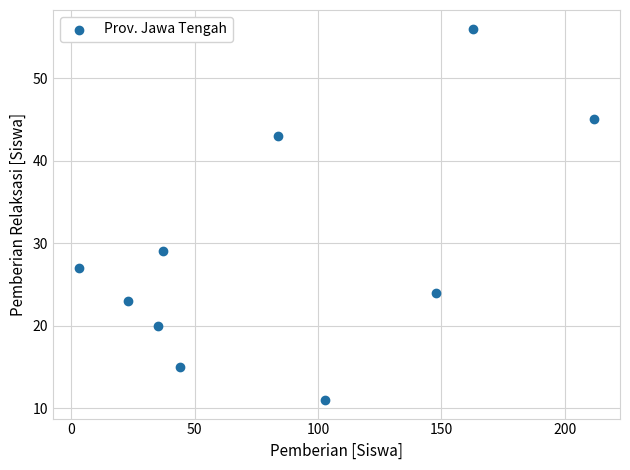

What Y value in the scatter plot is closest to 33?

29